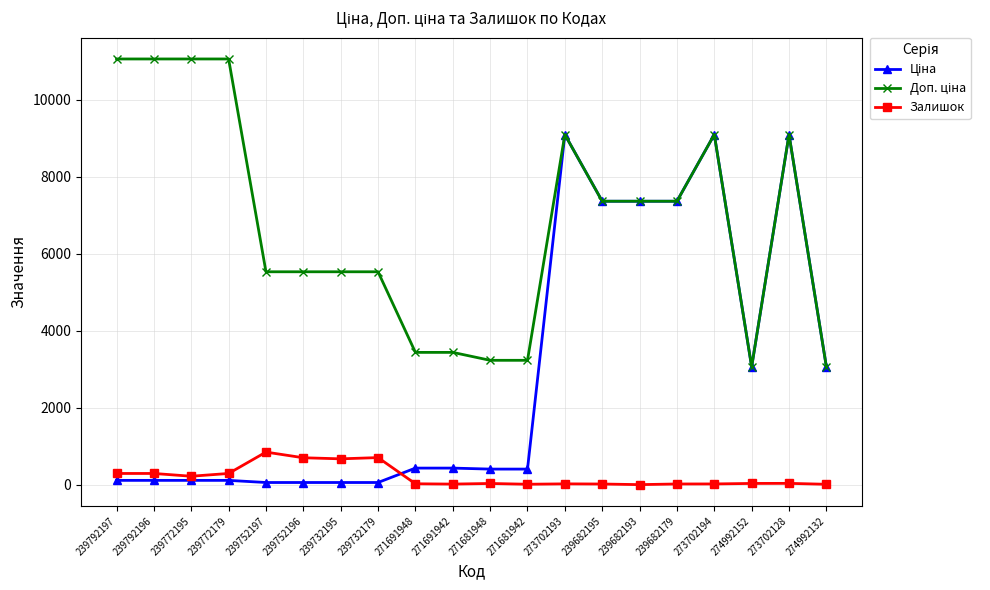

True or false: Залишок has a value of 845.0 at 239752197.

True